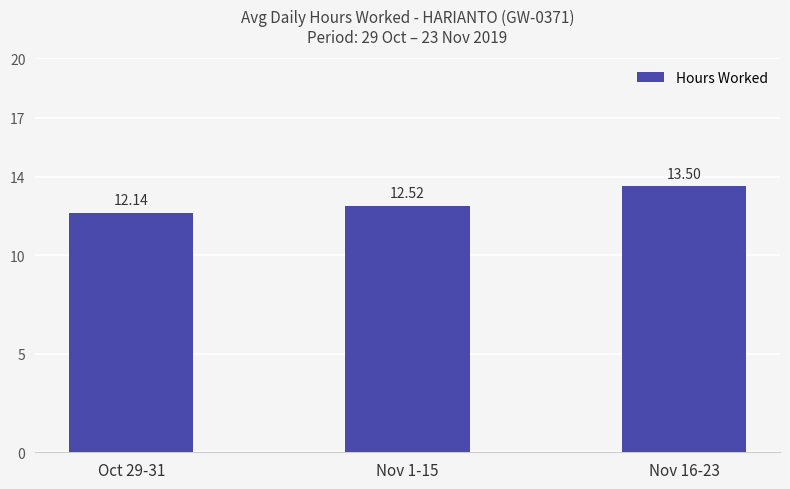

Are the bars horizontal?

No